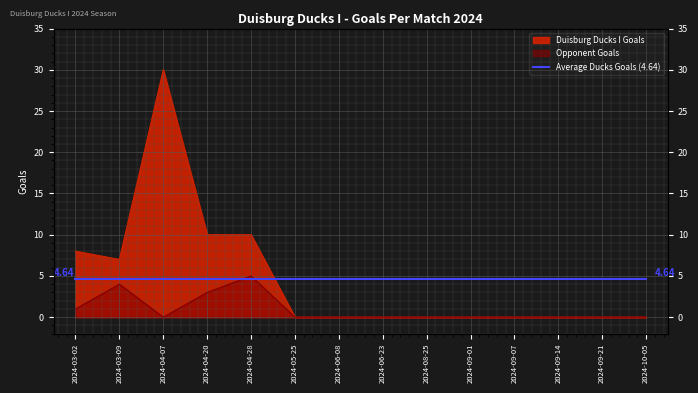

How many data points in Duisburg Ducks I Goals (TH/TG) are above 0?

5